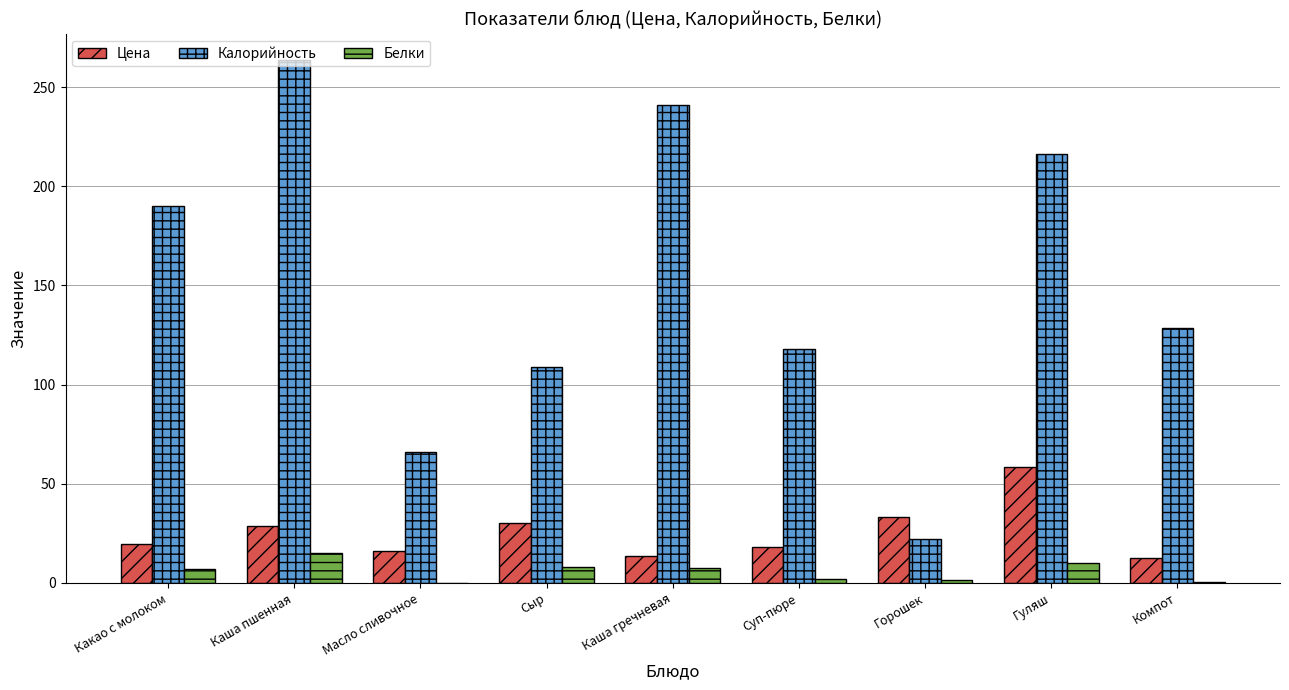

What value does the Белки series have at Суп-пюре?

2.0